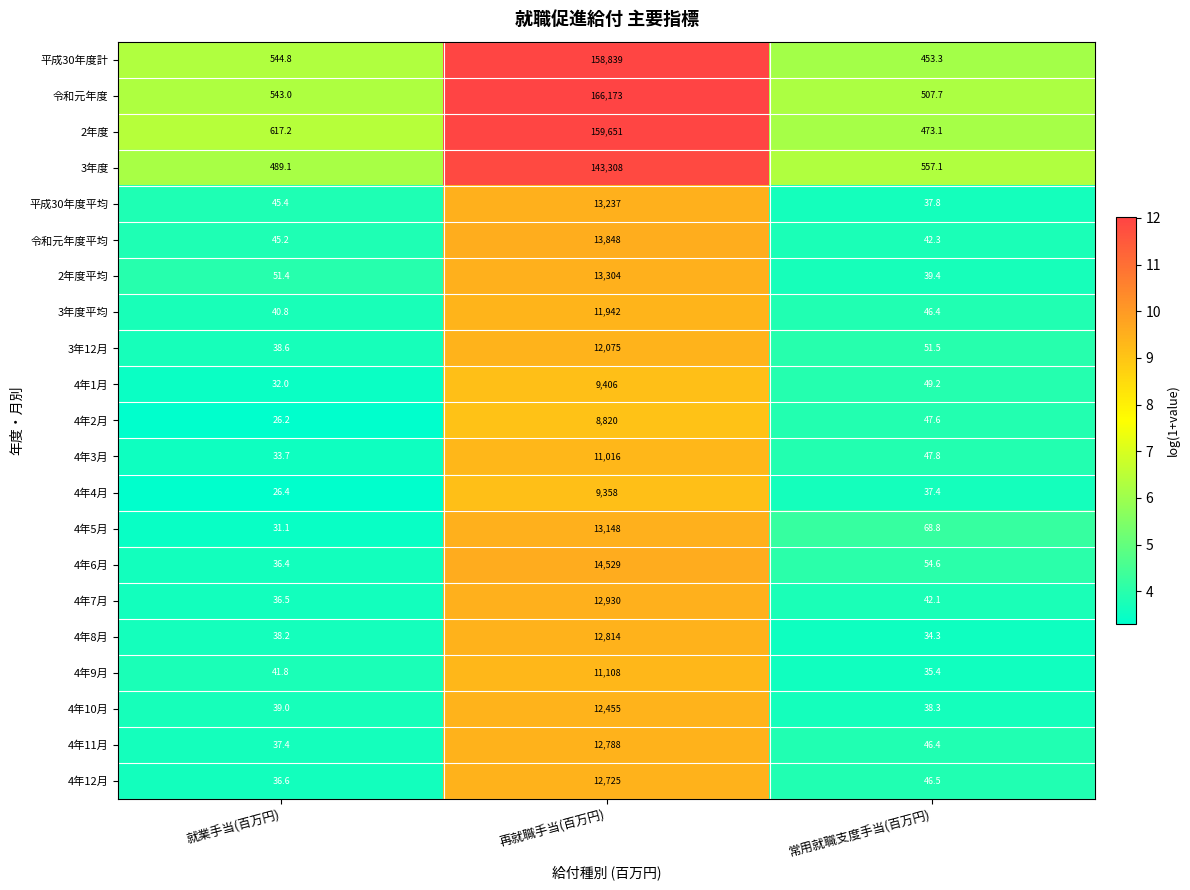

Which category has the lowest value in the 4年7月 series?

就業手当(百万円)